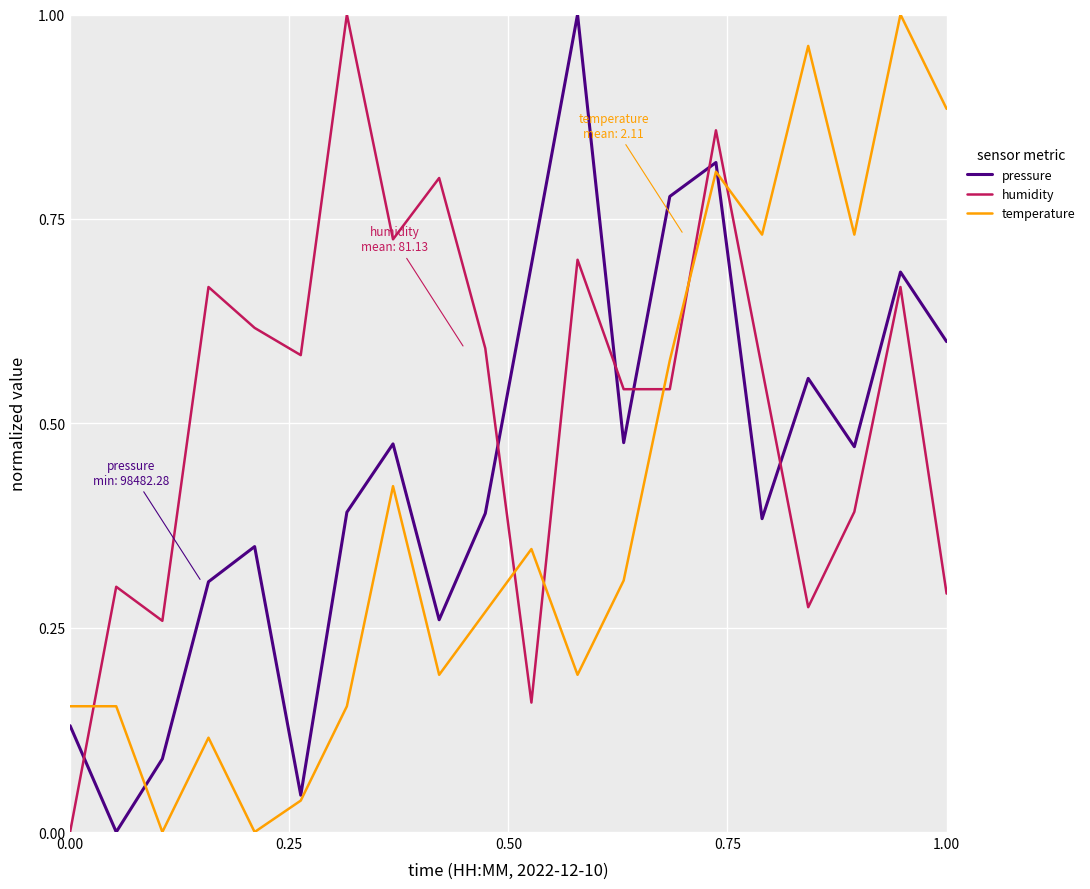

Which series ends up on top after the final intersection of pressure and humidity?

pressure